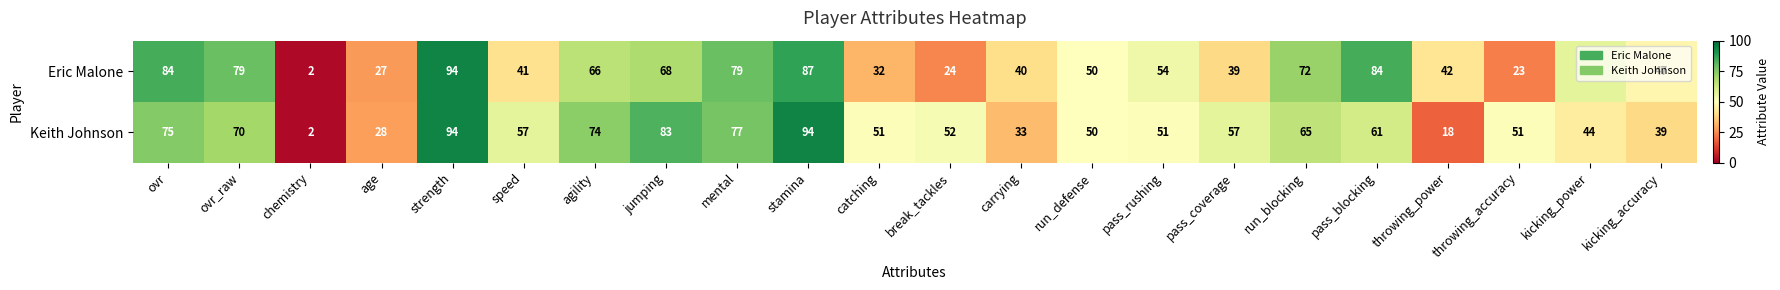

At which category is the sum across all series the highest?

strength